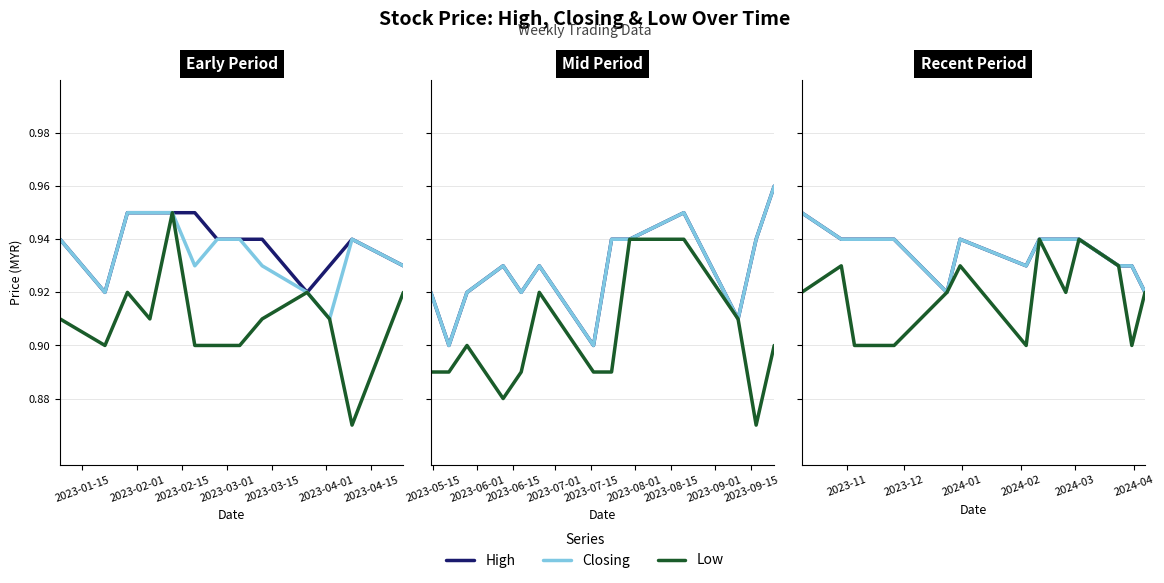

At 2023-03-01, list the series in order from largest to smallest.

High, Closing, Low